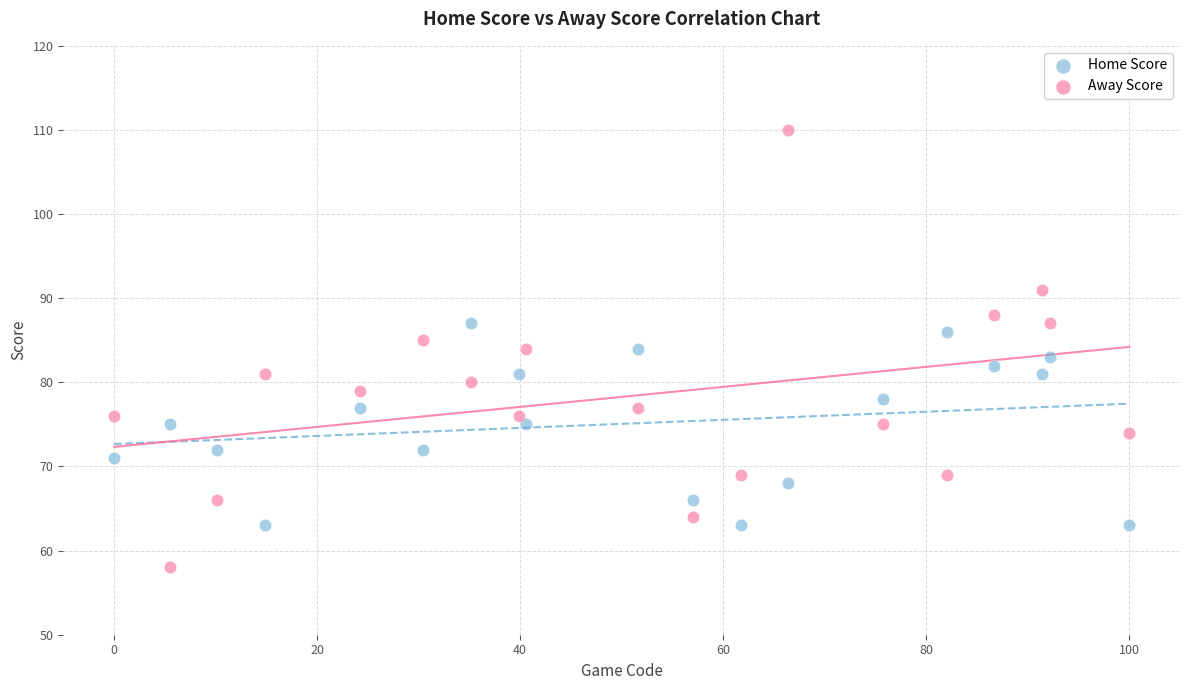

Which series reaches the maximum Y coordinate?

Away Score